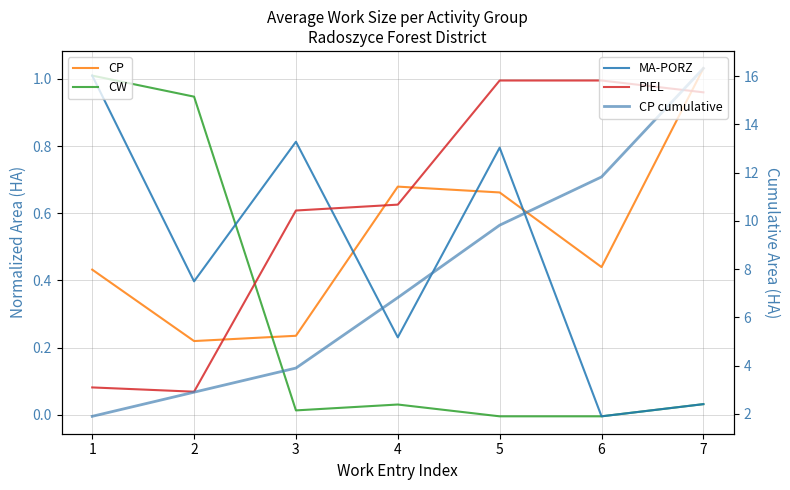

Between which two adjacent categories do CP and MA-PORZ first intersect?

3 and 4